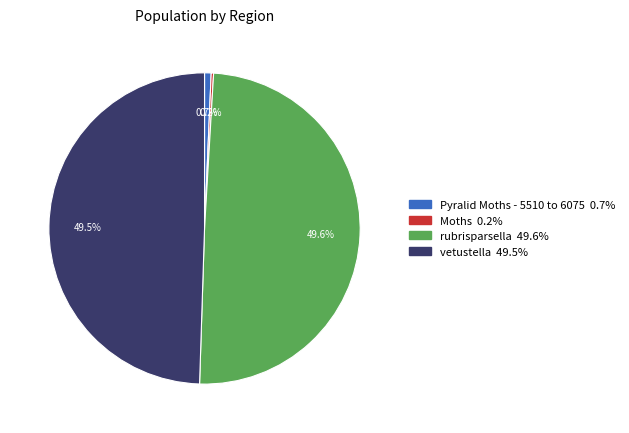

Is vetustella the majority of the pie?

No